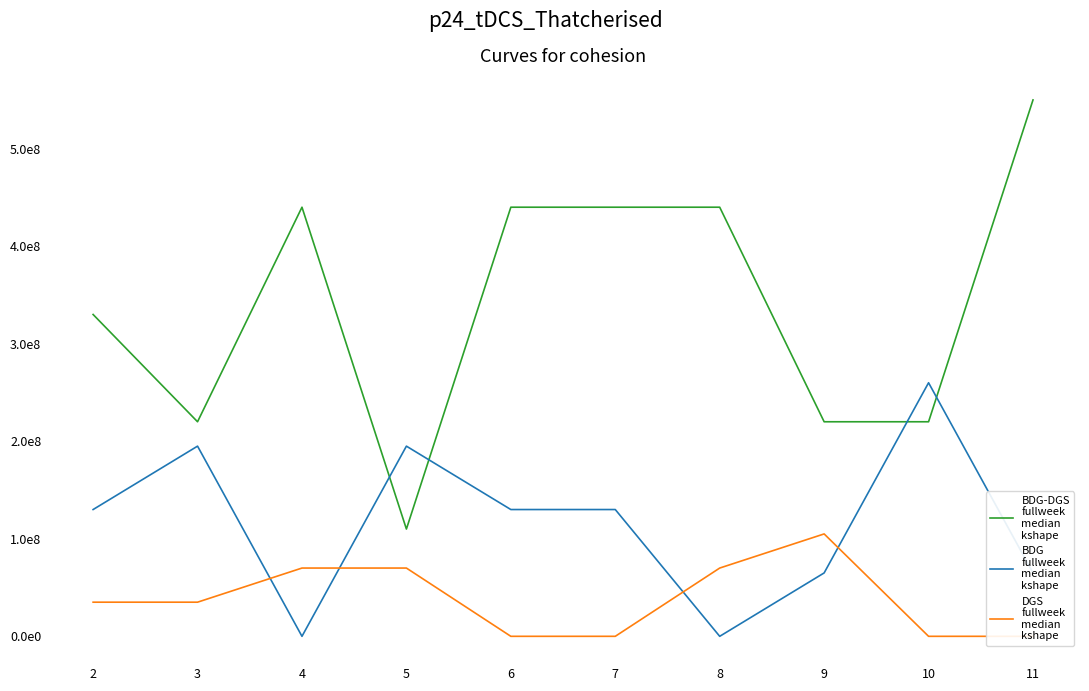

True or false: DGS
fullweek
median
kshape and BDG-DGS
fullweek
median
kshape intersect in this chart.

False